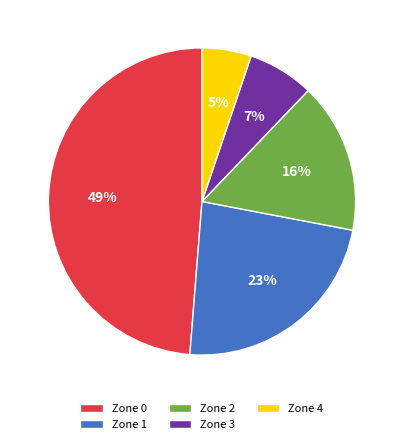

True or false: Zone 0 accounts for 38% of the total.

False